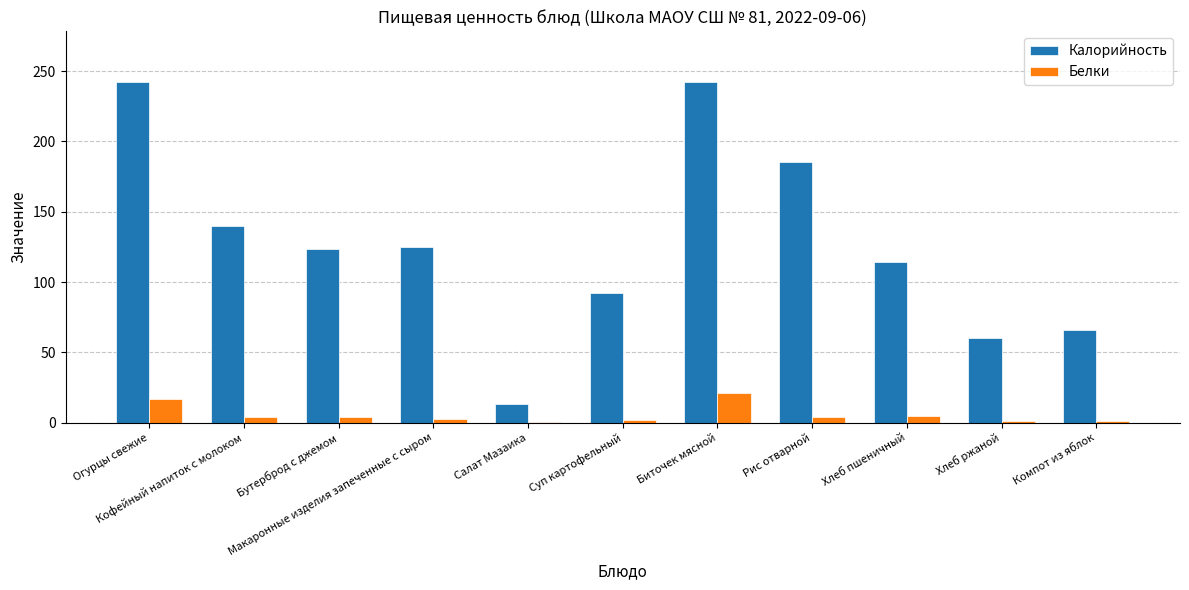

What is the sum of all Калорийность values?

1402.8